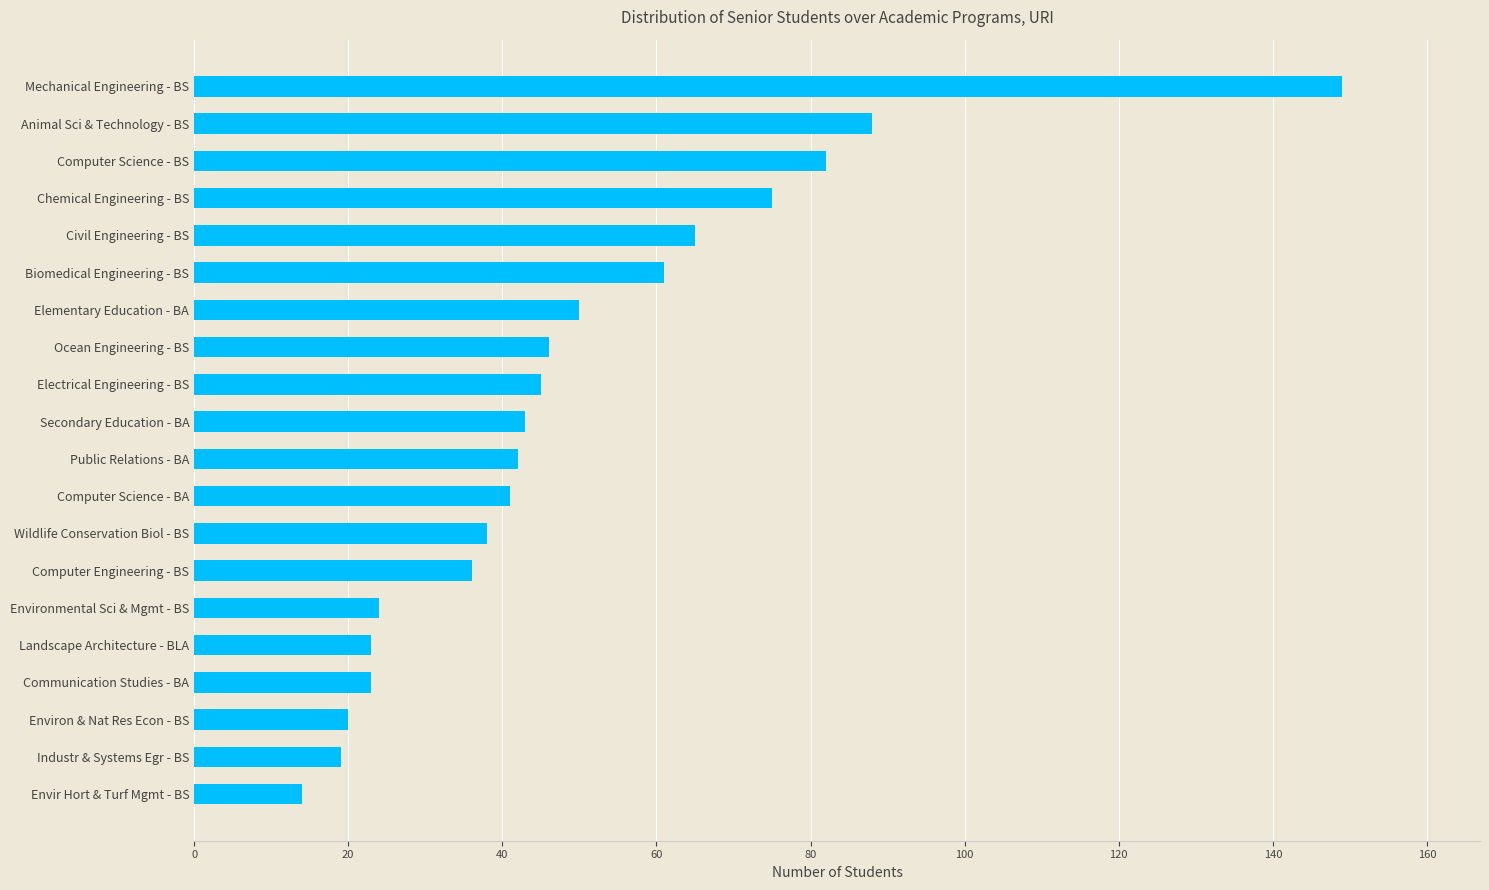

What is the sum of all values?

984